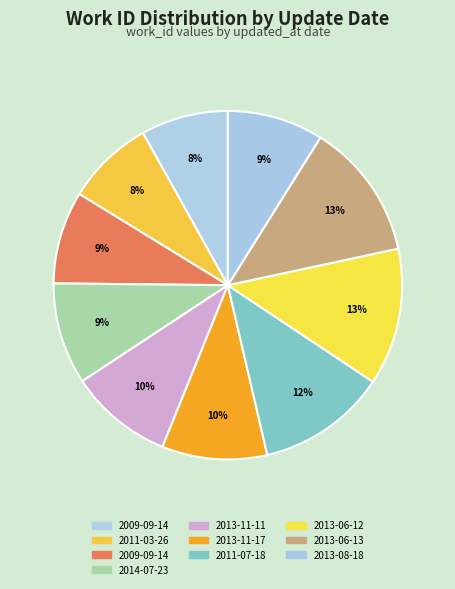

How many segments does this pie chart have?

10